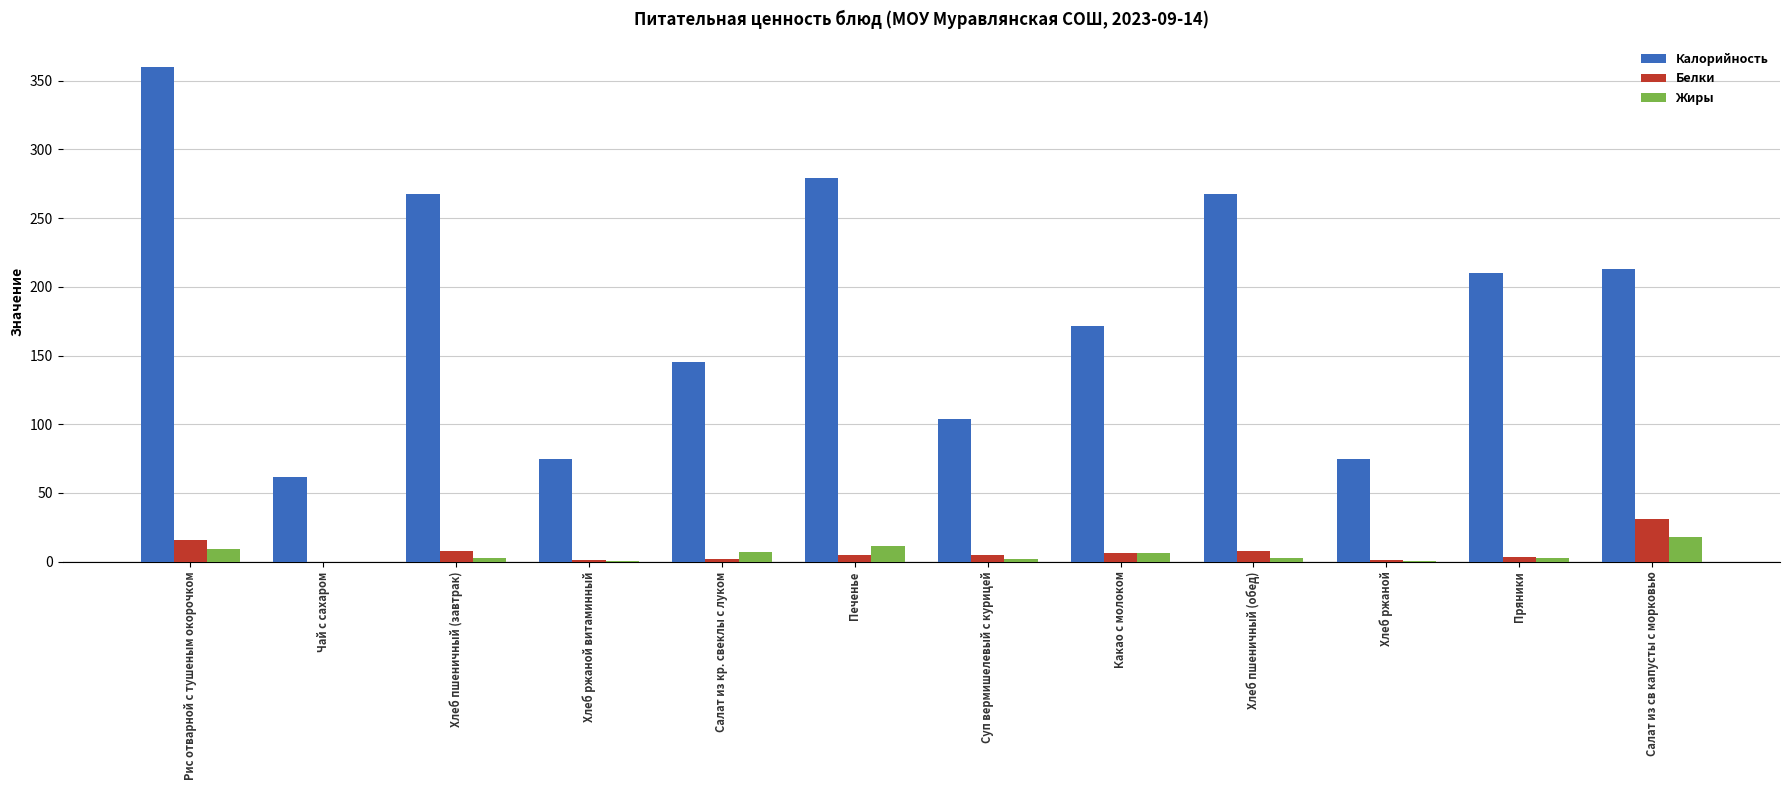

Is it true that Калорийность equals 43.3 at Суп вермишелевый с курицей?

False